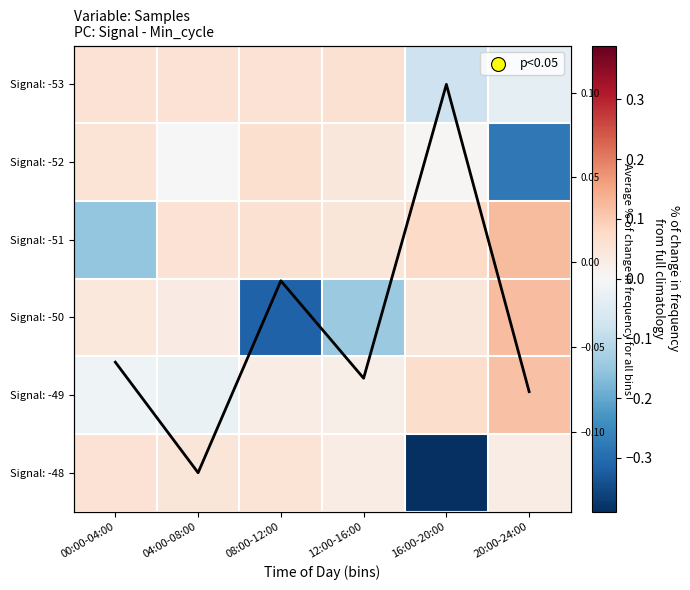

How many data points in Signal: -49 are less than 0?

2